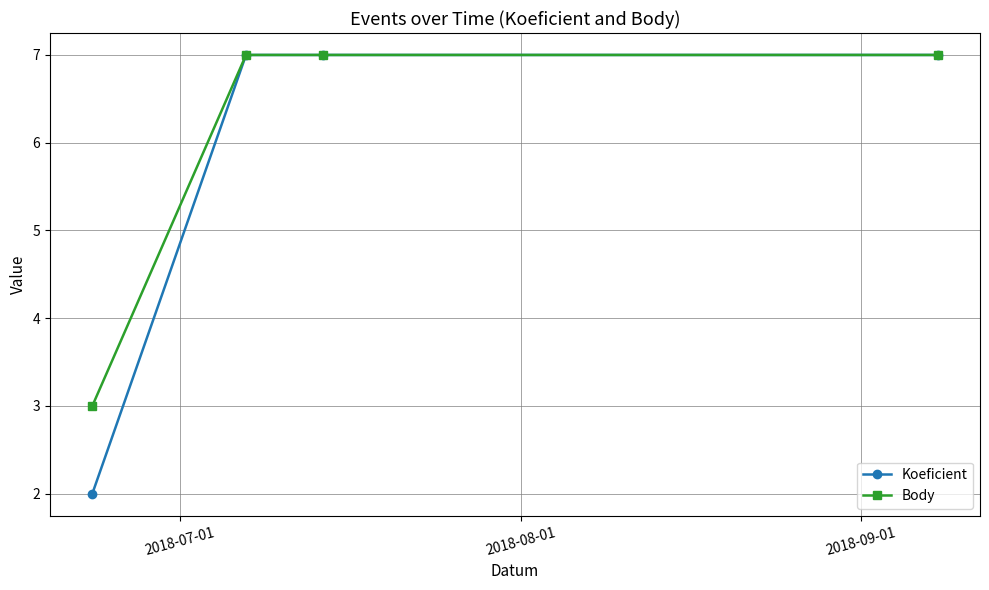

What is the minimum value for Body?

3